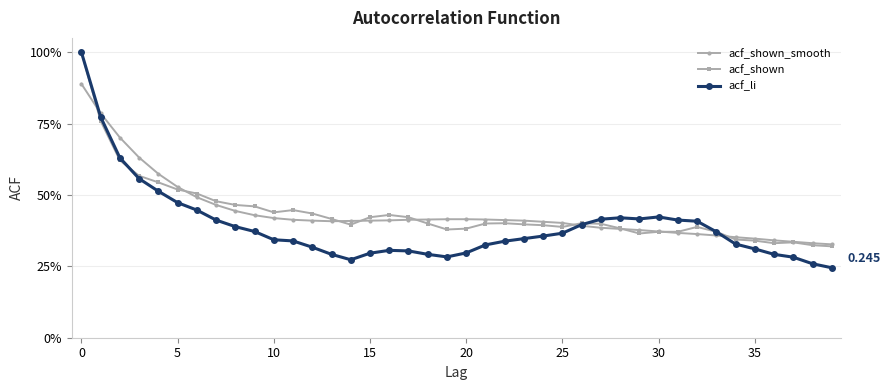

What is the maximum value shown in the chart?

1.0